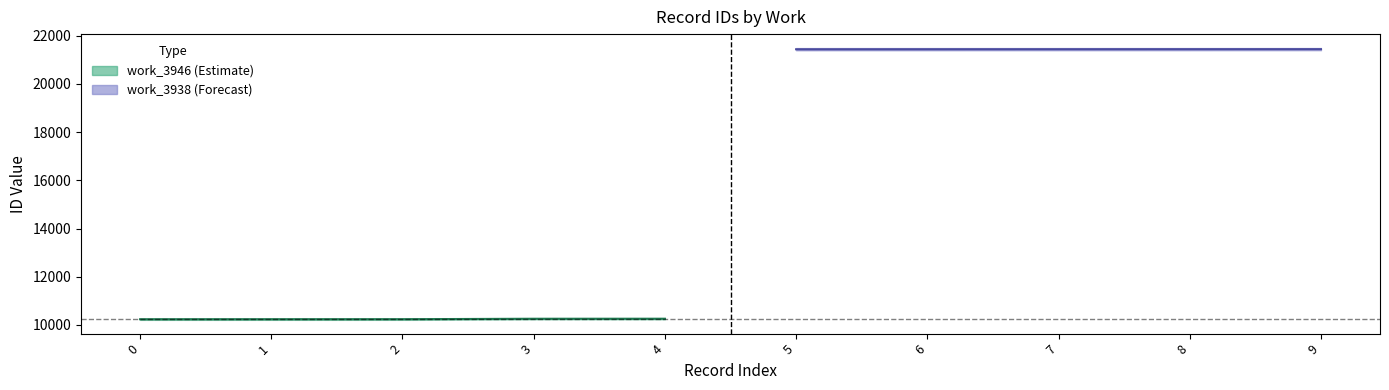

Between 0 and 4, which series saw the biggest shift?

work_3946 (center)